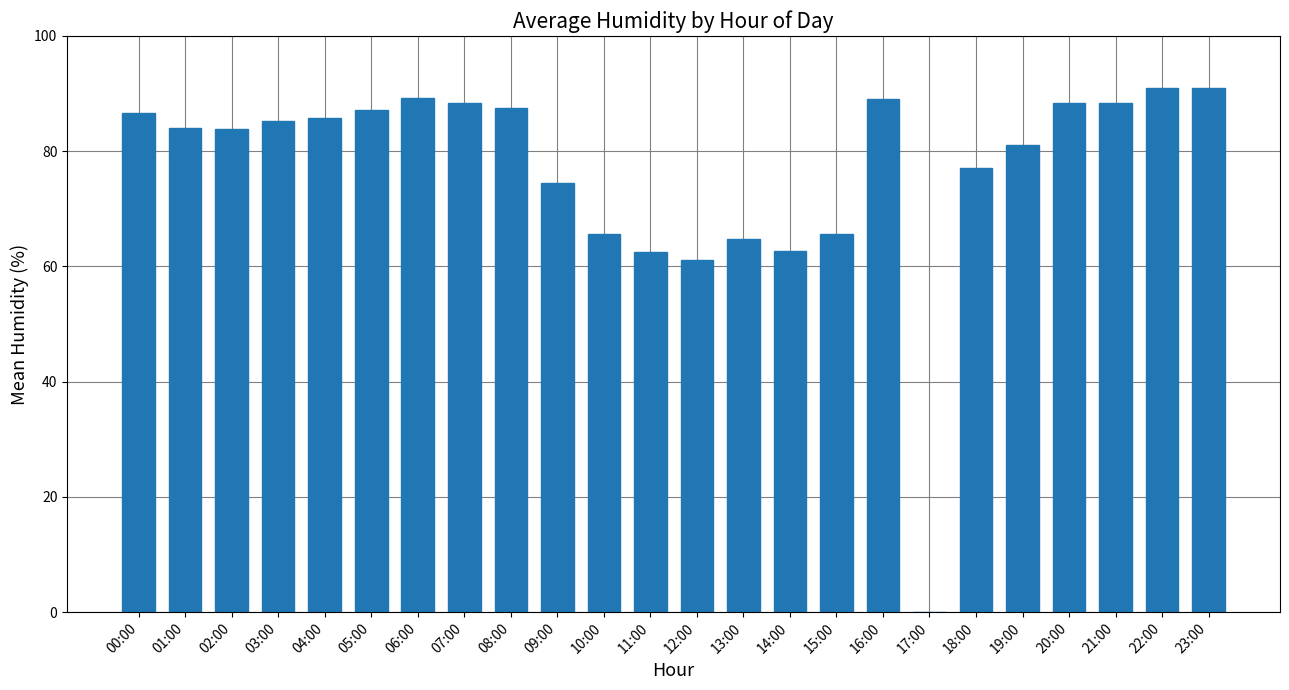

What is the maximum value shown in the chart?

90.9